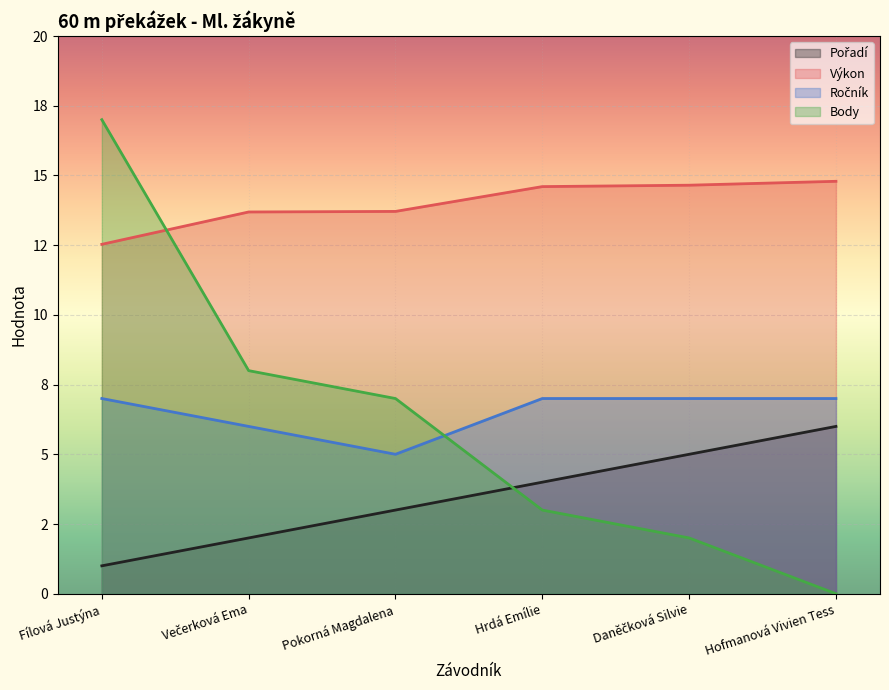

What is the approximate value of Body at Fílová Justýna?

17.0